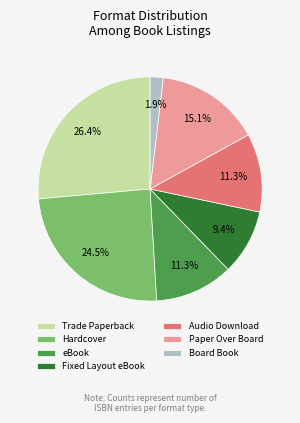

What percentage is NOT represented by eBook?

88.7%